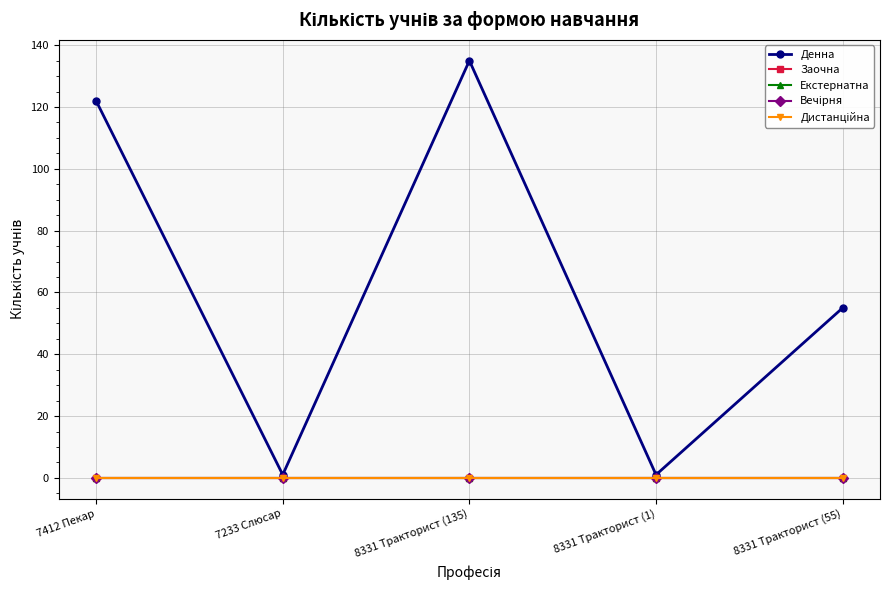

At which category is the sum across all series the highest?

8331 Тракторист (135)